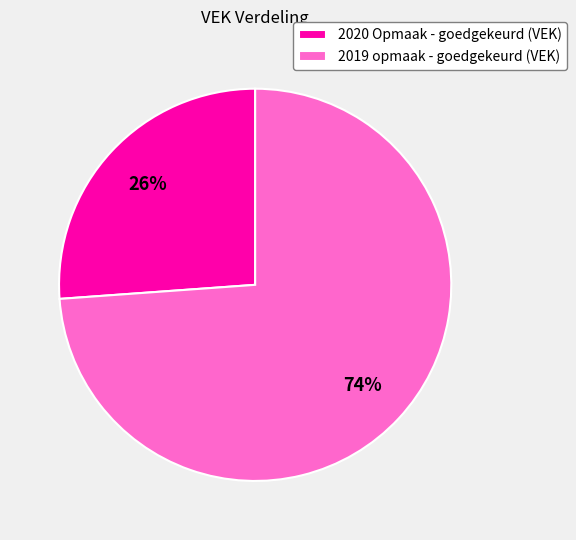

To the nearest percent, what is the combined percentage of 2019 opmaak - goedgekeurd (VEK) and 2020 Opmaak - goedgekeurd (VEK)?

100%